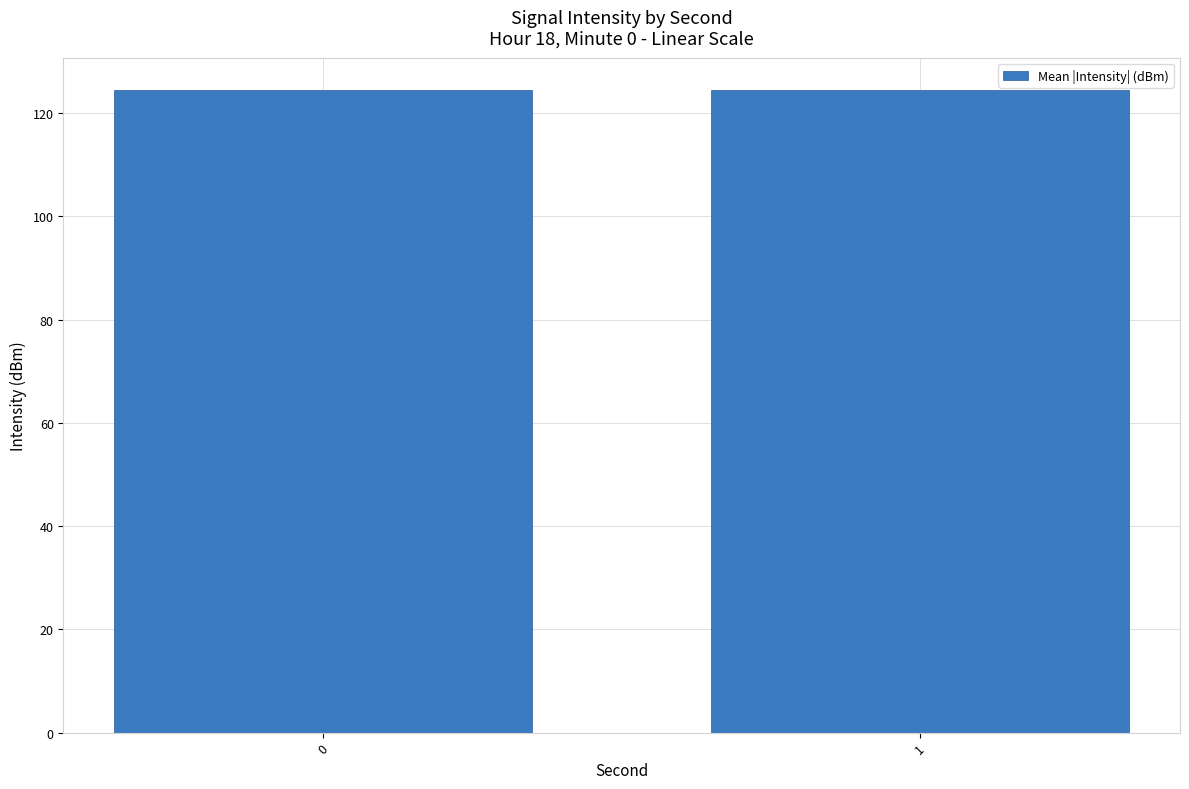

What is the value of the 2nd bar from the left?

124.5